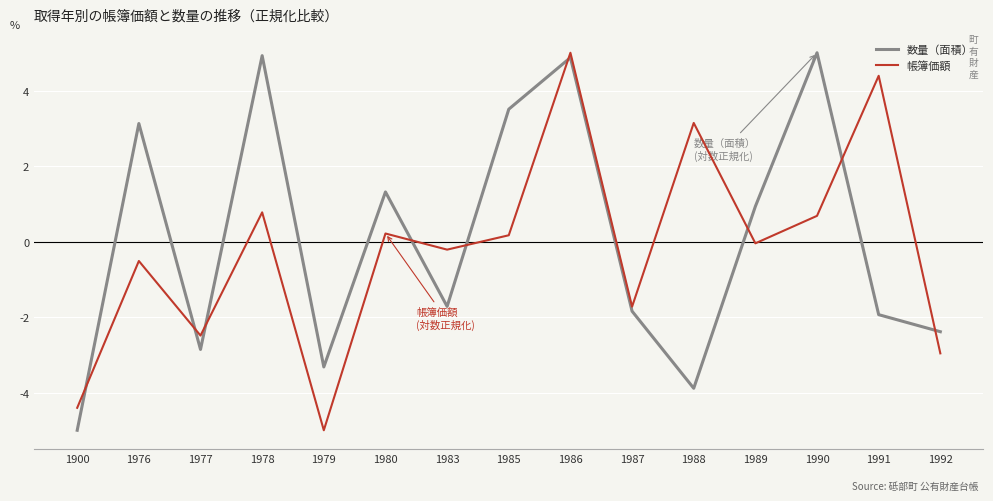

Which series ends up on top after the final intersection of 数量（面積） and 帳簿価額?

数量（面積）